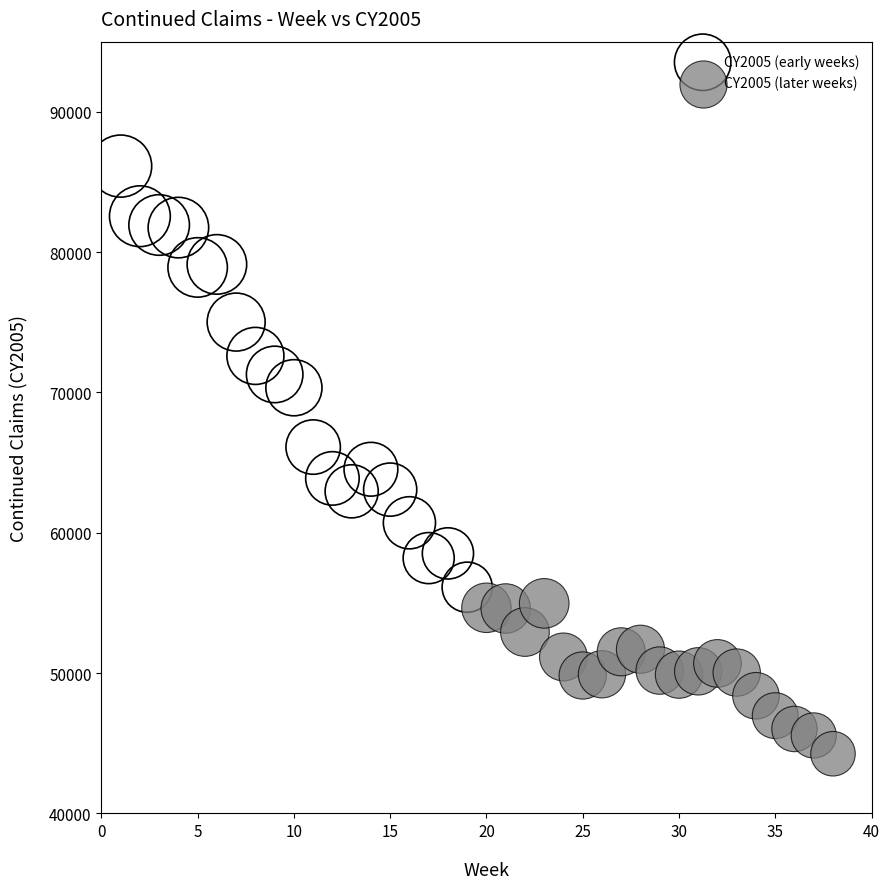

Which series has the largest Y range (max minus min)?

CY2005 (early weeks)